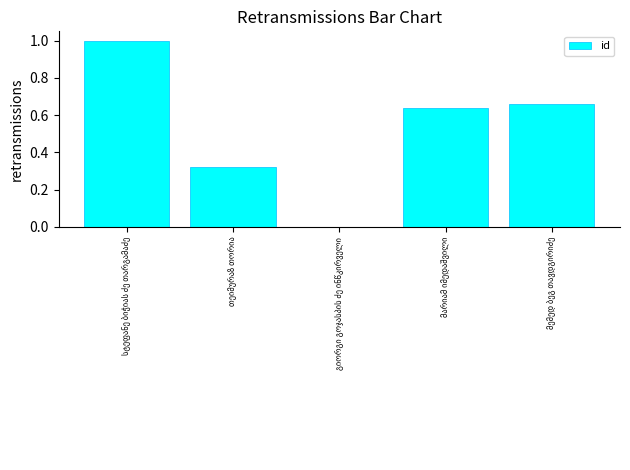

What is the maximum value shown in the chart?

1.0